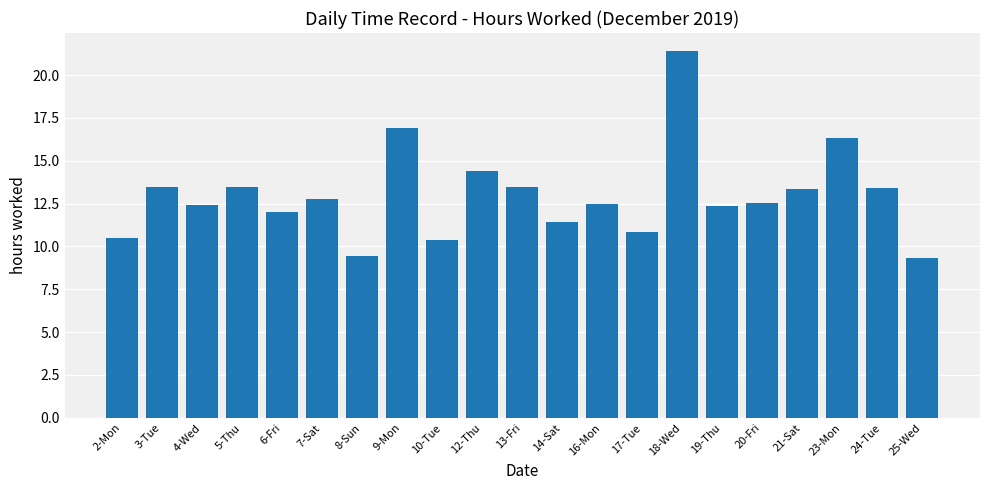

What is the average value?

13.0